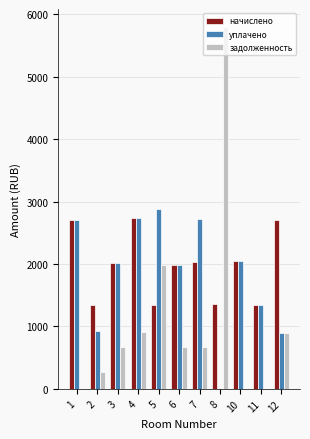

What is the sum of all задолженность values?

11876.2